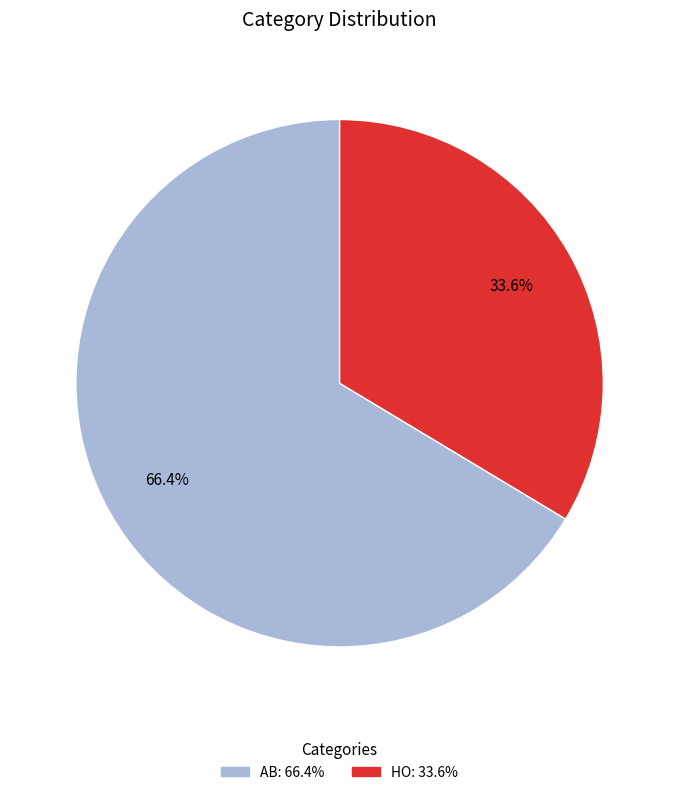

What portion of the pie excludes AB?

33.6%